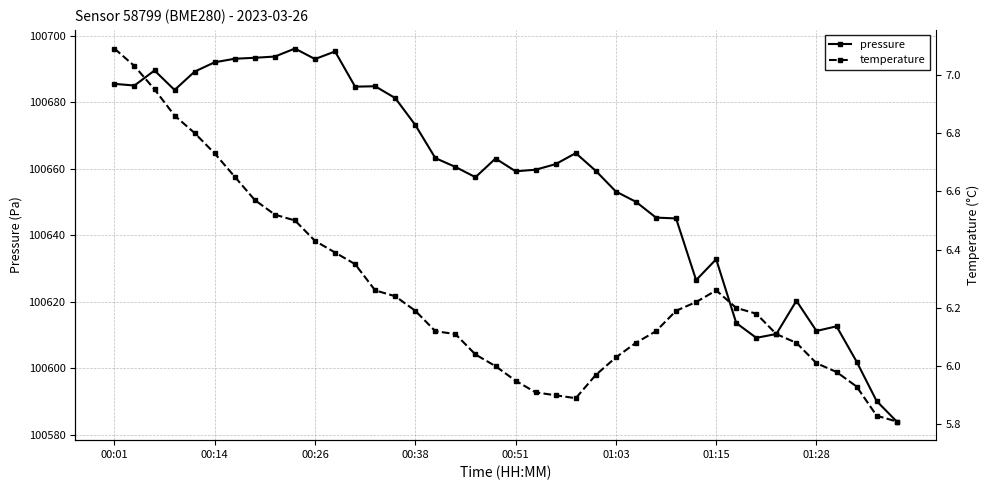

What is the sum of all pressure values?

4026267.6